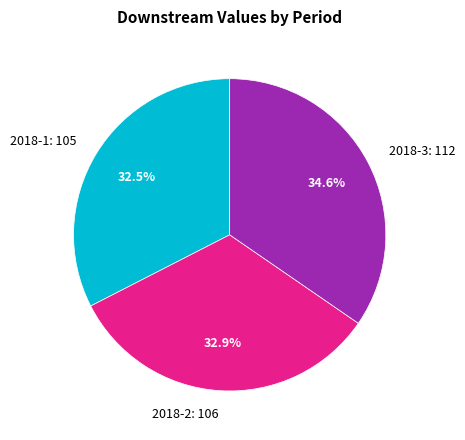

What is the ratio of the value at 2018-3 to the value at 2018-2?

1.1